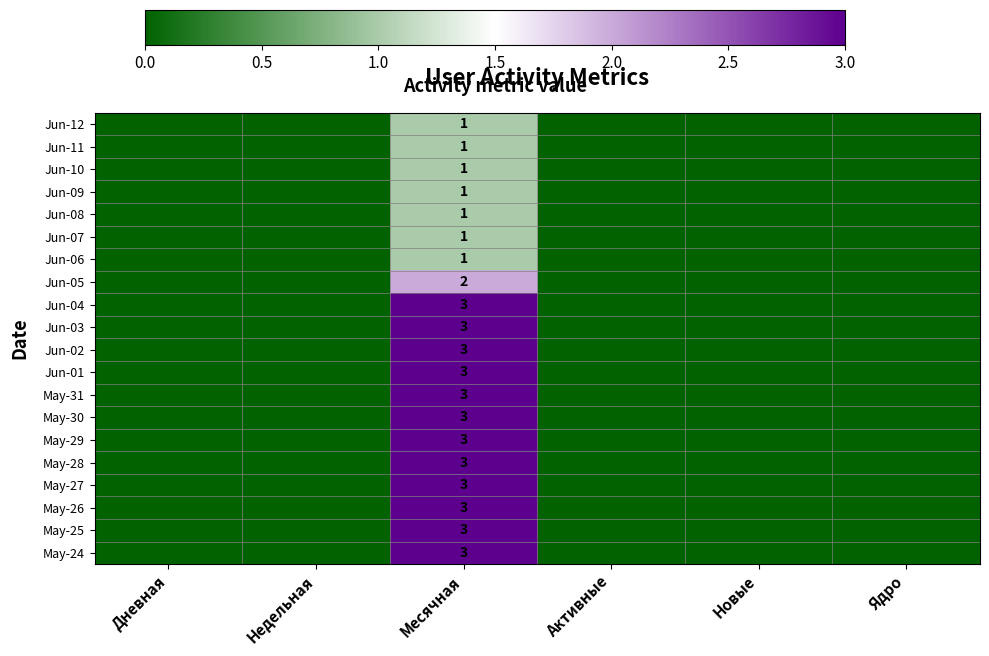

Rank the series at Месячная from lowest to highest value.

Jun-12, Jun-11, Jun-10, Jun-09, Jun-08, Jun-07, Jun-06, Jun-05, Jun-04, Jun-03, Jun-02, Jun-01, May-31, May-30, May-29, May-28, May-27, May-26, May-25, May-24